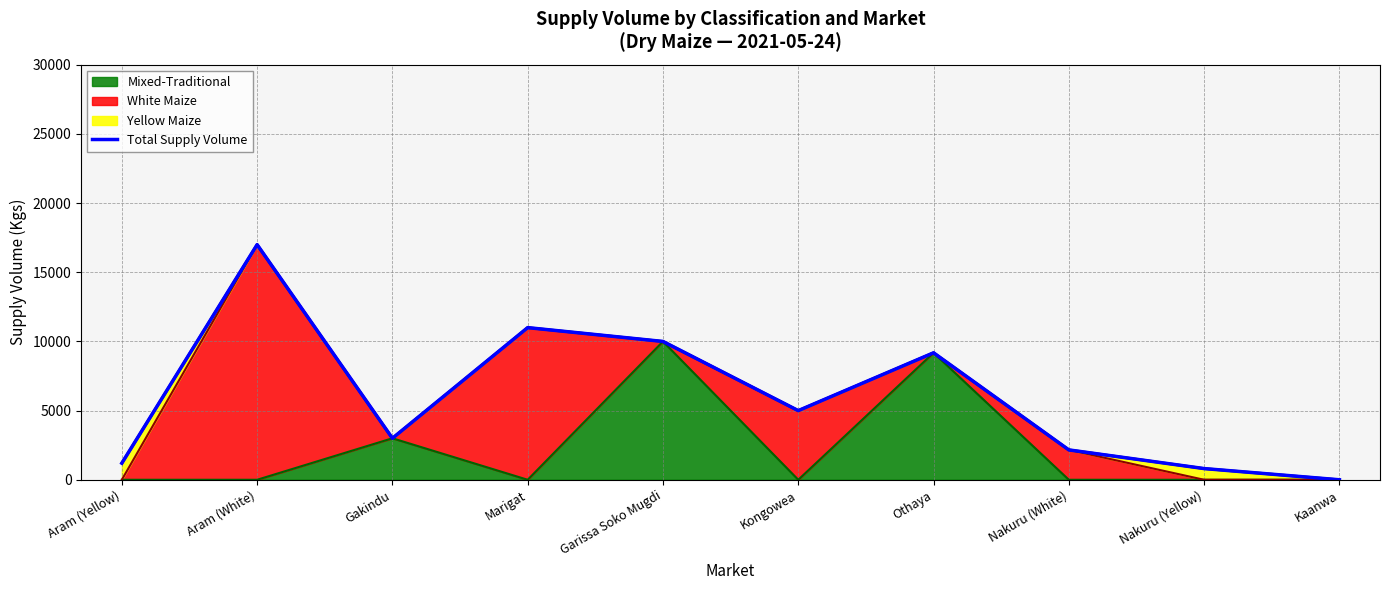

What is the change in value from Aram (Yellow) to Garissa Soko Mugdi?

+8800